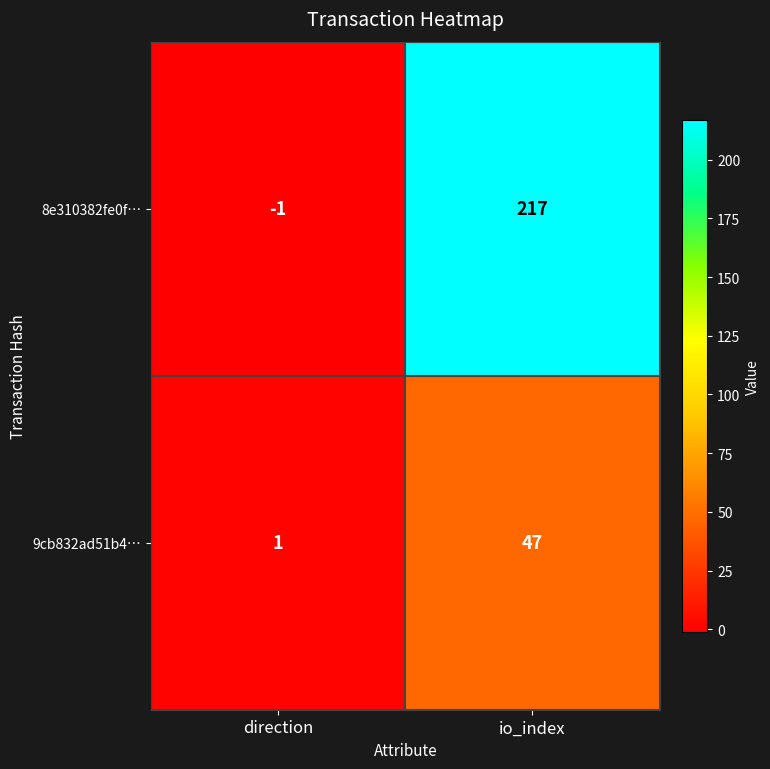

Is it true that 8e310382fe0f… equals 0 at direction?

False